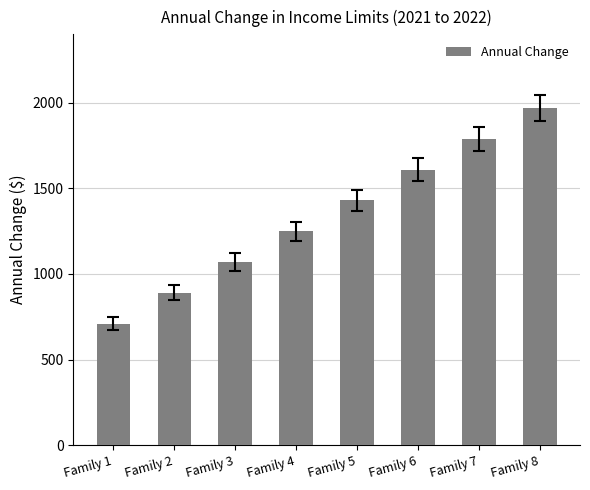

Between Family 7 and Family 4, which is larger?

Family 7